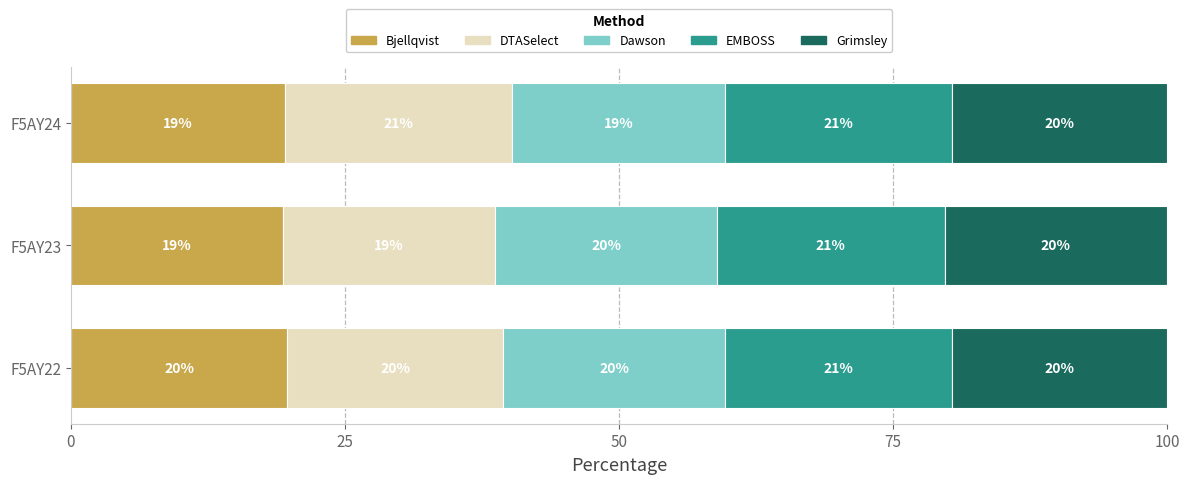

What is the value of the Bjellqvist bar at the 2nd from the left?

19.3